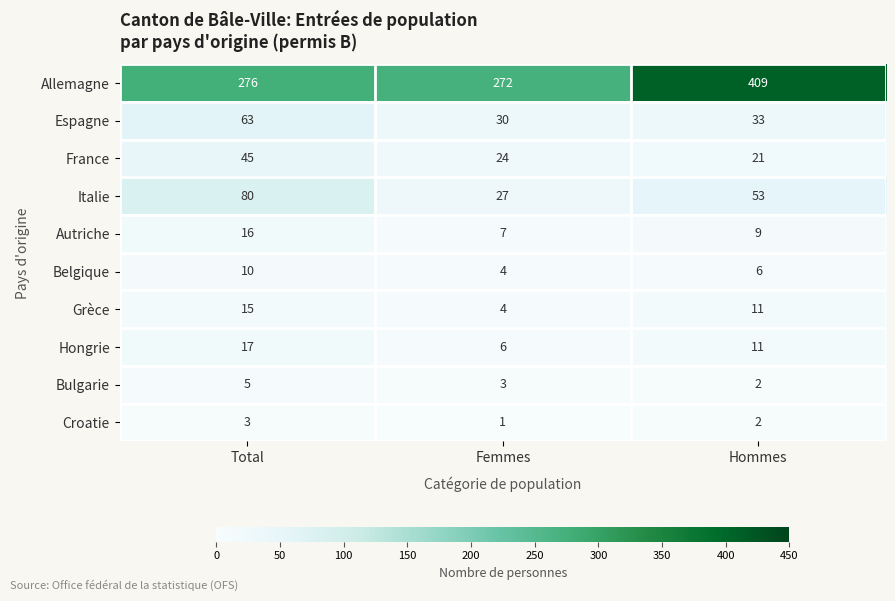

How many series are shown in this chart?

10